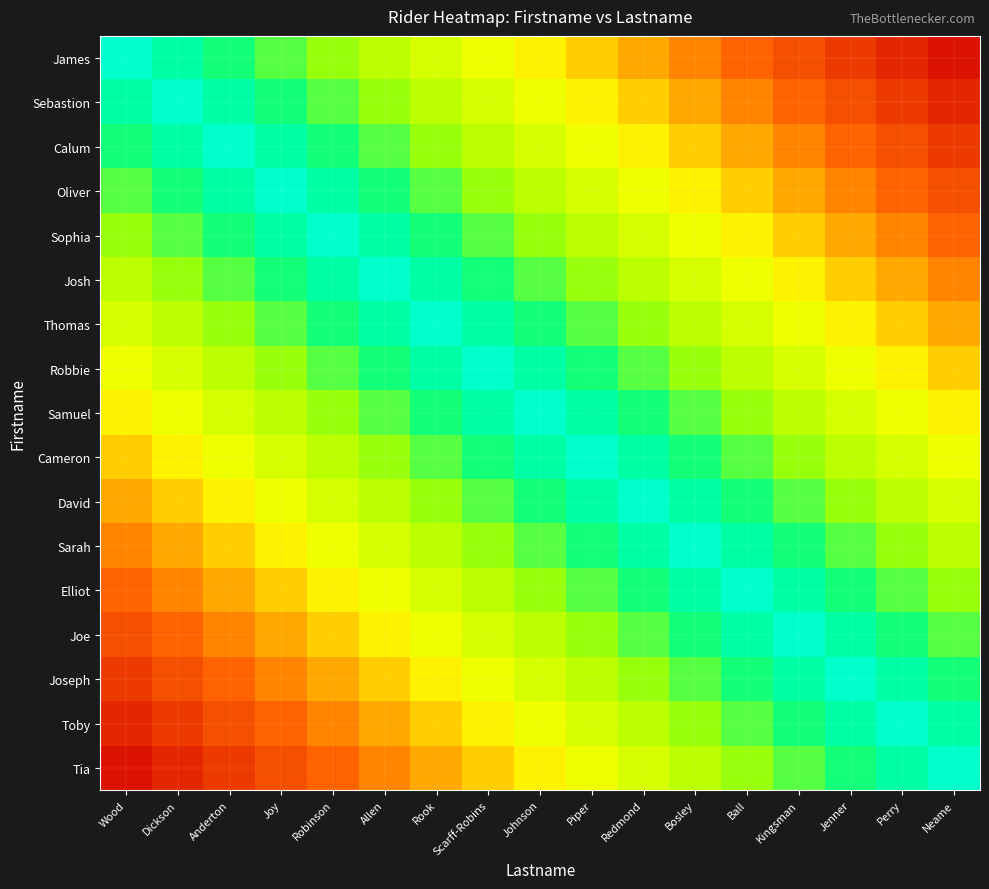

Reading right to left, transcribe all the data shown in this chart.

James: Neame=0.1	Perry=0.1	Jenner=0.2	Kingsman=0.2	Ball=0.3	Bosley=0.4	Redmond=0.4	Piper=0.5	Johnson=0.5	Scarff-Robins=0.6	Rook=0.6	Allen=0.7	Robinson=0.8	Joy=0.8	Anderton=0.9	Dickson=0.9	Wood=1.0
Sebastion: Neame=0.1	Perry=0.2	Jenner=0.2	Kingsman=0.3	Ball=0.4	Bosley=0.4	Redmond=0.5	Piper=0.5	Johnson=0.6	Scarff-Robins=0.6	Rook=0.7	Allen=0.8	Robinson=0.8	Joy=0.9	Anderton=0.9	Dickson=1.0	Wood=0.9
Calum: Neame=0.2	Perry=0.2	Jenner=0.3	Kingsman=0.4	Ball=0.4	Bosley=0.5	Redmond=0.5	Piper=0.6	Johnson=0.6	Scarff-Robins=0.7	Rook=0.8	Allen=0.8	Robinson=0.9	Joy=0.9	Anderton=1.0	Dickson=0.9	Wood=0.9
Oliver: Neame=0.2	Perry=0.3	Jenner=0.4	Kingsman=0.4	Ball=0.5	Bosley=0.5	Redmond=0.6	Piper=0.6	Johnson=0.7	Scarff-Robins=0.8	Rook=0.8	Allen=0.9	Robinson=0.9	Joy=1.0	Anderton=0.9	Dickson=0.9	Wood=0.8
Sophia: Neame=0.3	Perry=0.4	Jenner=0.4	Kingsman=0.5	Ball=0.5	Bosley=0.6	Redmond=0.6	Piper=0.7	Johnson=0.8	Scarff-Robins=0.8	Rook=0.9	Allen=0.9	Robinson=1.0	Joy=0.9	Anderton=0.9	Dickson=0.8	Wood=0.8
Josh: Neame=0.4	Perry=0.4	Jenner=0.5	Kingsman=0.5	Ball=0.6	Bosley=0.6	Redmond=0.7	Piper=0.8	Johnson=0.8	Scarff-Robins=0.9	Rook=0.9	Allen=1.0	Robinson=0.9	Joy=0.9	Anderton=0.8	Dickson=0.8	Wood=0.7
Thomas: Neame=0.4	Perry=0.5	Jenner=0.5	Kingsman=0.6	Ball=0.6	Bosley=0.7	Redmond=0.8	Piper=0.8	Johnson=0.9	Scarff-Robins=0.9	Rook=1.0	Allen=0.9	Robinson=0.9	Joy=0.8	Anderton=0.8	Dickson=0.7	Wood=0.6
Robbie: Neame=0.5	Perry=0.5	Jenner=0.6	Kingsman=0.6	Ball=0.7	Bosley=0.8	Redmond=0.8	Piper=0.9	Johnson=0.9	Scarff-Robins=1.0	Rook=0.9	Allen=0.9	Robinson=0.8	Joy=0.8	Anderton=0.7	Dickson=0.6	Wood=0.6
Samuel: Neame=0.5	Perry=0.6	Jenner=0.6	Kingsman=0.7	Ball=0.8	Bosley=0.8	Redmond=0.9	Piper=0.9	Johnson=1.0	Scarff-Robins=0.9	Rook=0.9	Allen=0.8	Robinson=0.8	Joy=0.7	Anderton=0.6	Dickson=0.6	Wood=0.5
Cameron: Neame=0.6	Perry=0.6	Jenner=0.7	Kingsman=0.8	Ball=0.8	Bosley=0.9	Redmond=0.9	Piper=1.0	Johnson=0.9	Scarff-Robins=0.9	Rook=0.8	Allen=0.8	Robinson=0.7	Joy=0.6	Anderton=0.6	Dickson=0.5	Wood=0.5
David: Neame=0.6	Perry=0.7	Jenner=0.8	Kingsman=0.8	Ball=0.9	Bosley=0.9	Redmond=1.0	Piper=0.9	Johnson=0.9	Scarff-Robins=0.8	Rook=0.8	Allen=0.7	Robinson=0.6	Joy=0.6	Anderton=0.5	Dickson=0.5	Wood=0.4
Sarah: Neame=0.7	Perry=0.8	Jenner=0.8	Kingsman=0.9	Ball=0.9	Bosley=1.0	Redmond=0.9	Piper=0.9	Johnson=0.8	Scarff-Robins=0.8	Rook=0.7	Allen=0.6	Robinson=0.6	Joy=0.5	Anderton=0.5	Dickson=0.4	Wood=0.4
Elliot: Neame=0.8	Perry=0.8	Jenner=0.9	Kingsman=0.9	Ball=1.0	Bosley=0.9	Redmond=0.9	Piper=0.8	Johnson=0.8	Scarff-Robins=0.7	Rook=0.6	Allen=0.6	Robinson=0.5	Joy=0.5	Anderton=0.4	Dickson=0.4	Wood=0.3
Joe: Neame=0.8	Perry=0.9	Jenner=0.9	Kingsman=1.0	Ball=0.9	Bosley=0.9	Redmond=0.8	Piper=0.8	Johnson=0.7	Scarff-Robins=0.6	Rook=0.6	Allen=0.5	Robinson=0.5	Joy=0.4	Anderton=0.4	Dickson=0.3	Wood=0.2
Joseph: Neame=0.9	Perry=0.9	Jenner=1.0	Kingsman=0.9	Ball=0.9	Bosley=0.8	Redmond=0.8	Piper=0.7	Johnson=0.6	Scarff-Robins=0.6	Rook=0.5	Allen=0.5	Robinson=0.4	Joy=0.4	Anderton=0.3	Dickson=0.2	Wood=0.2
Toby: Neame=0.9	Perry=1.0	Jenner=0.9	Kingsman=0.9	Ball=0.8	Bosley=0.8	Redmond=0.7	Piper=0.6	Johnson=0.6	Scarff-Robins=0.5	Rook=0.5	Allen=0.4	Robinson=0.4	Joy=0.3	Anderton=0.2	Dickson=0.2	Wood=0.1
Tia: Neame=1.0	Perry=0.9	Jenner=0.9	Kingsman=0.8	Ball=0.8	Bosley=0.7	Redmond=0.6	Piper=0.6	Johnson=0.5	Scarff-Robins=0.5	Rook=0.4	Allen=0.4	Robinson=0.3	Joy=0.2	Anderton=0.2	Dickson=0.1	Wood=0.1